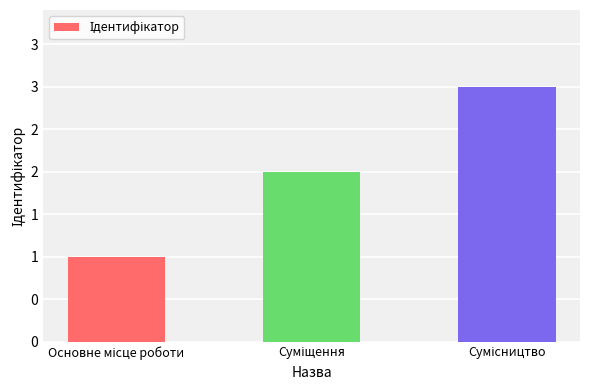

What is the maximum value shown in the chart?

3